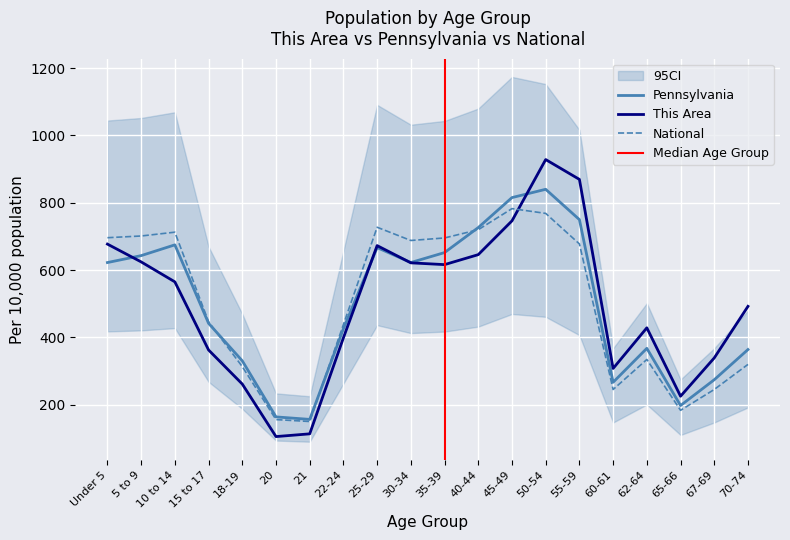

Is it true that Pennsylvania equals 642.9 at 5 to 9?

True